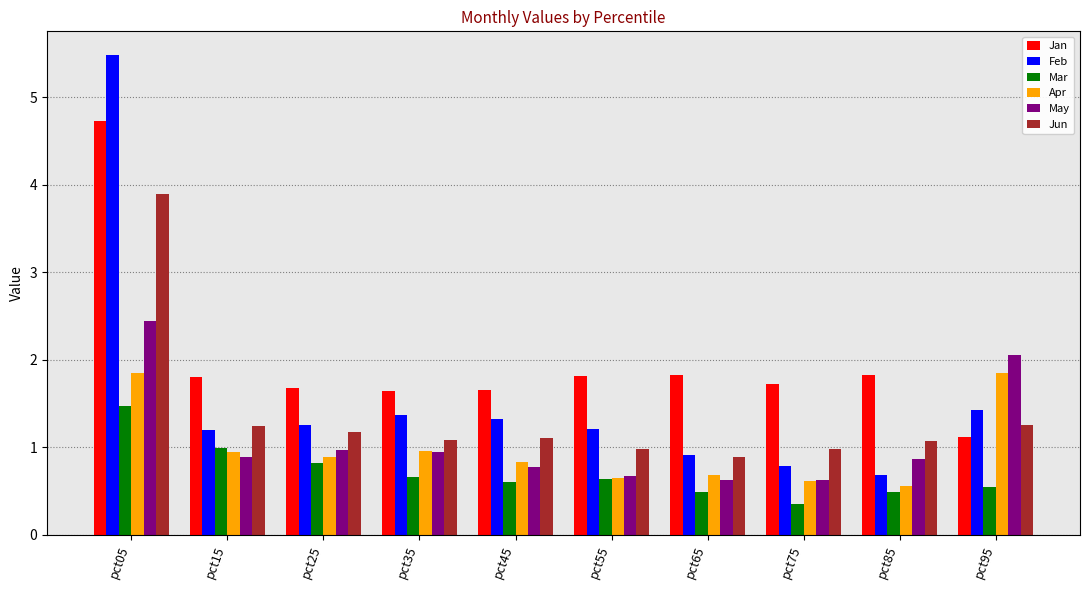

What is the average value of the Jan series?

2.0